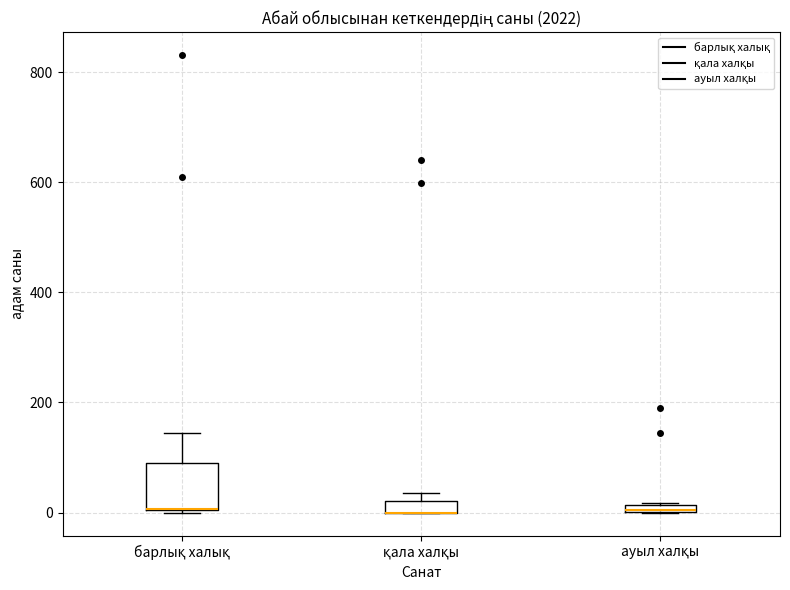

Comparing the boxes themselves (not the whiskers), which one is the tallest?

барлық халық